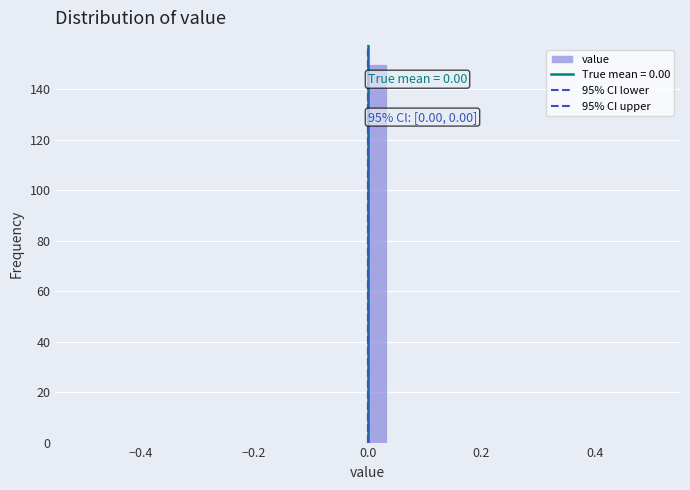

Read against the x-axis, roughly where is the centre of the tallest bar?

0.02